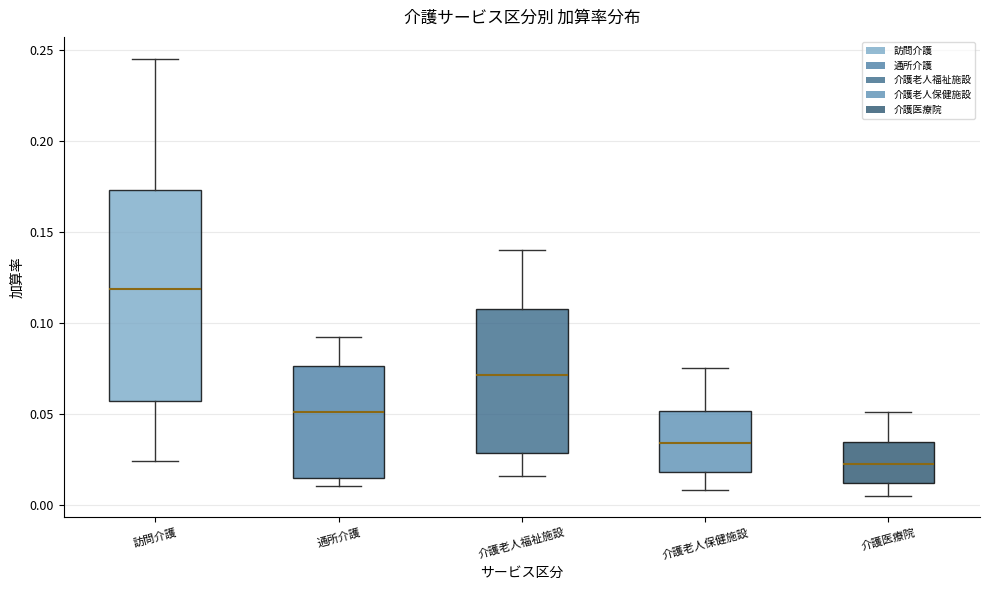

Which box's median line is the lowest?

介護医療院